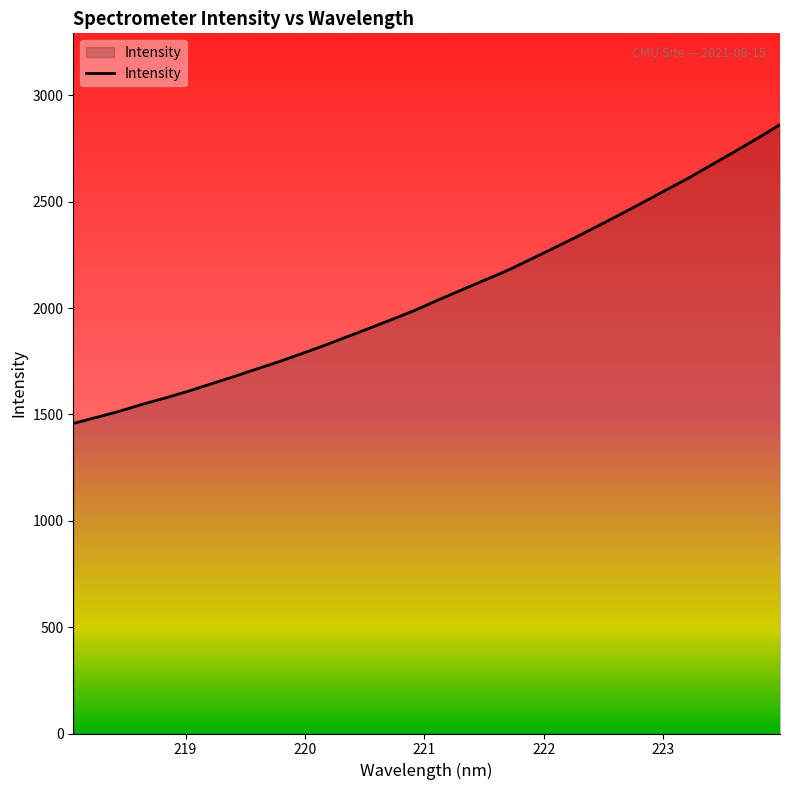

What is the maximum value shown in the chart?

2862.8